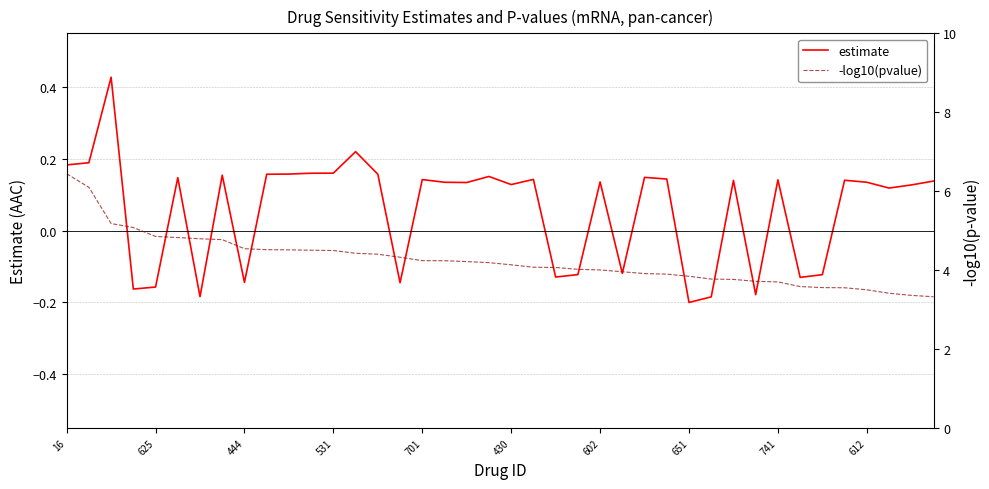

What is the average value of the estimate series?

0.1